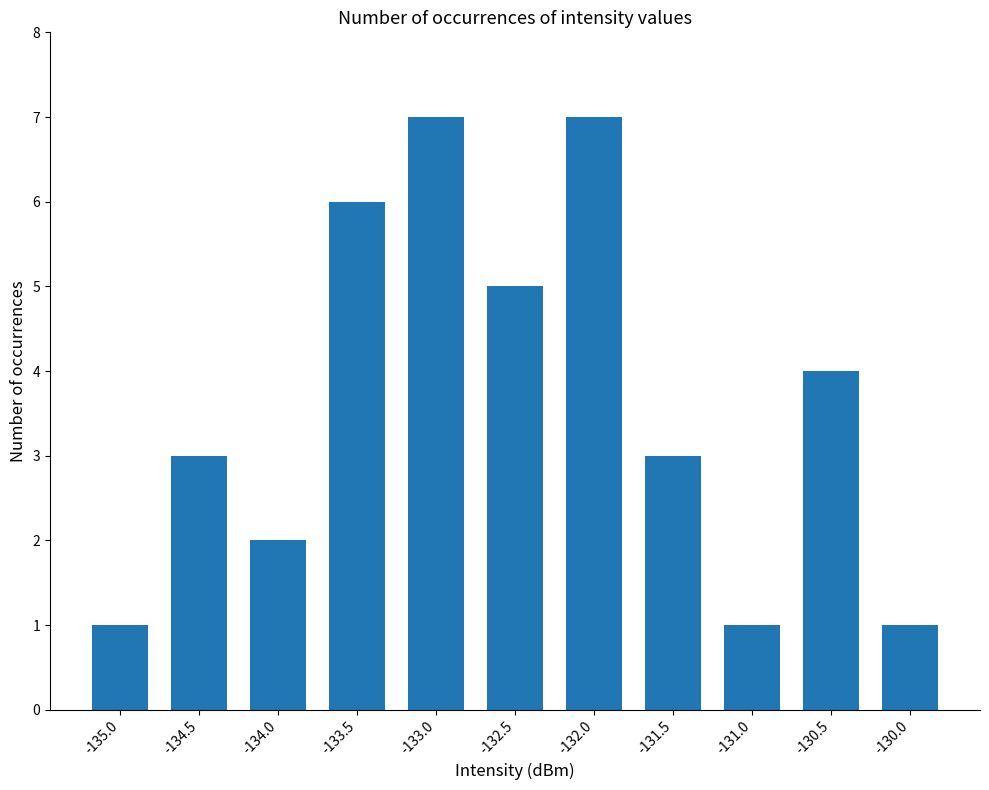

What is the label of the 10th bar from the left?

-130.5